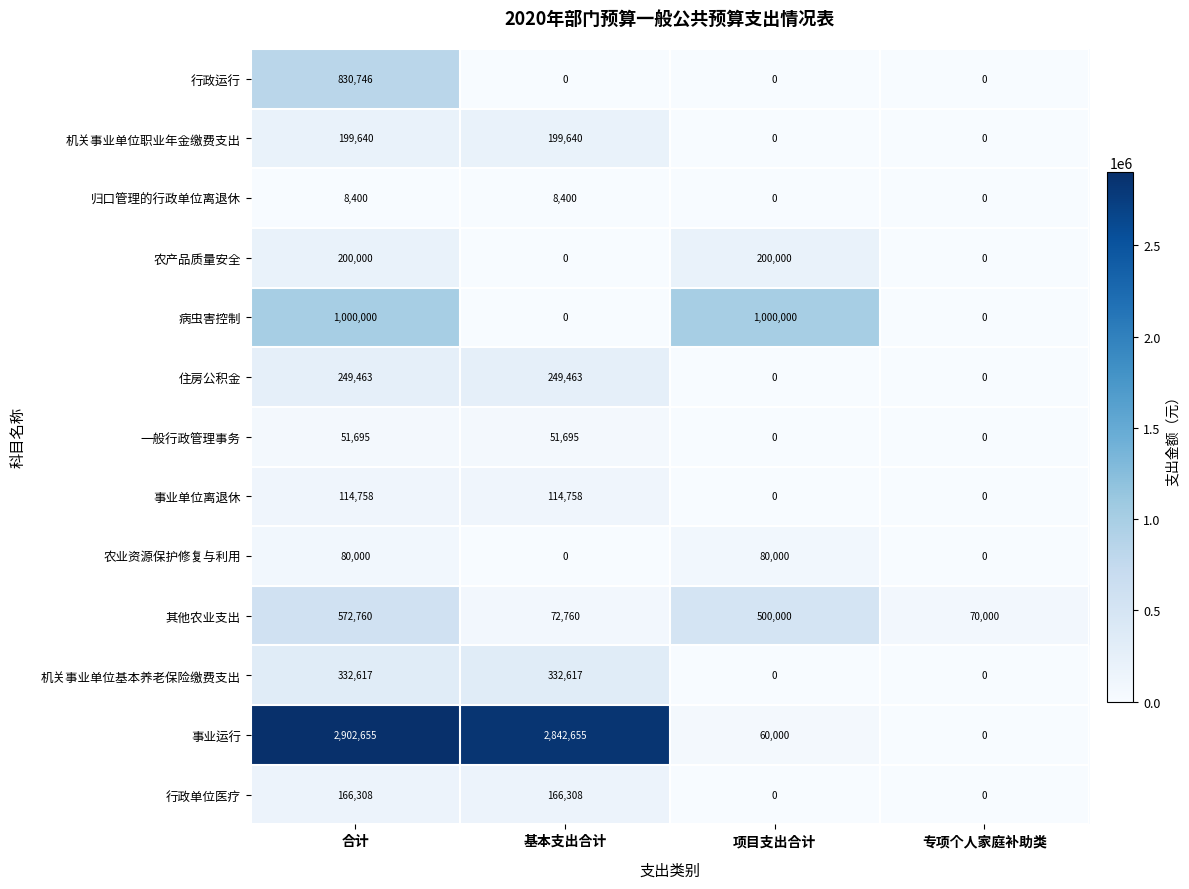

At which category does the chart reach its peak across all series?

合计